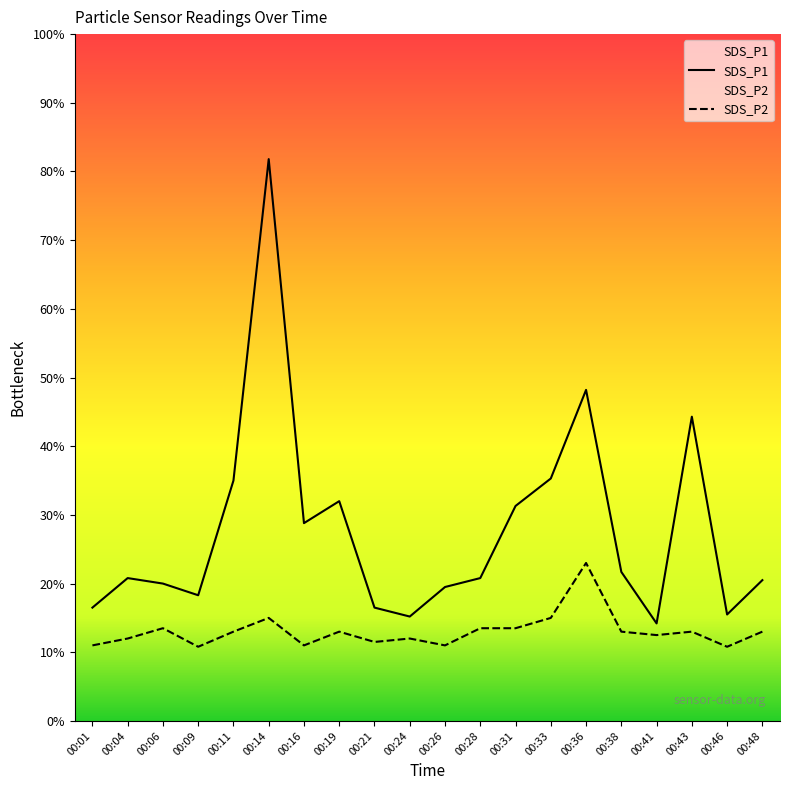

True or false: SDS_P2 has more than 1 interior local peaks.

True